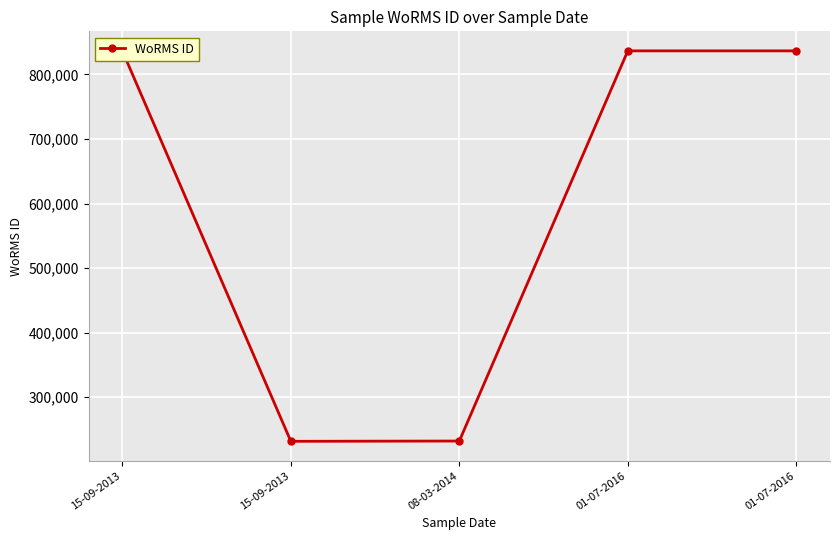

What is the minimum value shown in the chart?

231813